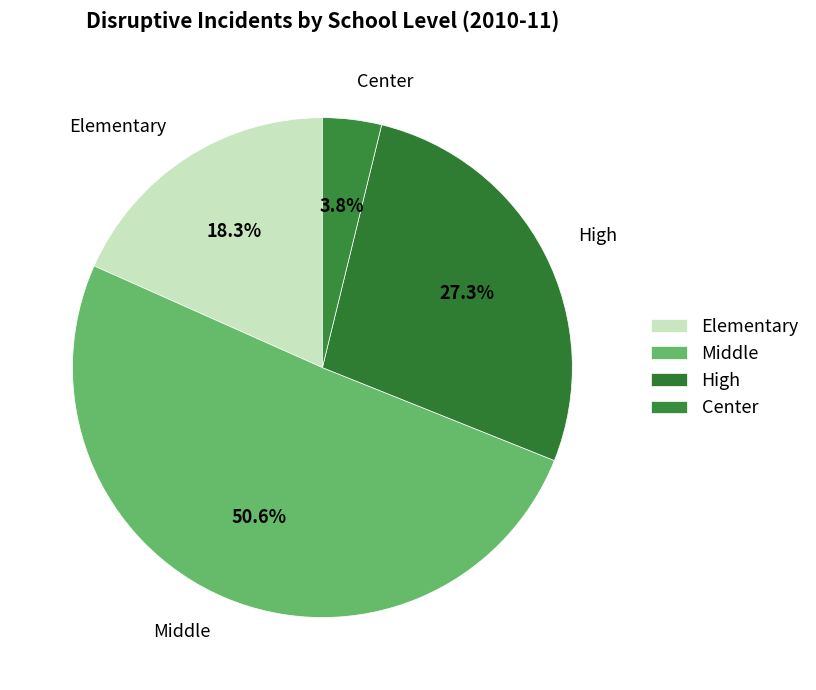

To the nearest percent, what is the difference between the largest and smallest slice percentages?

47%